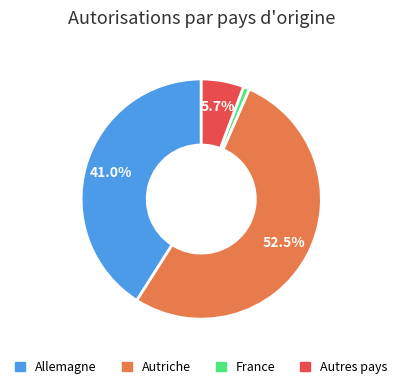

Is there a majority slice in this chart?

Yes